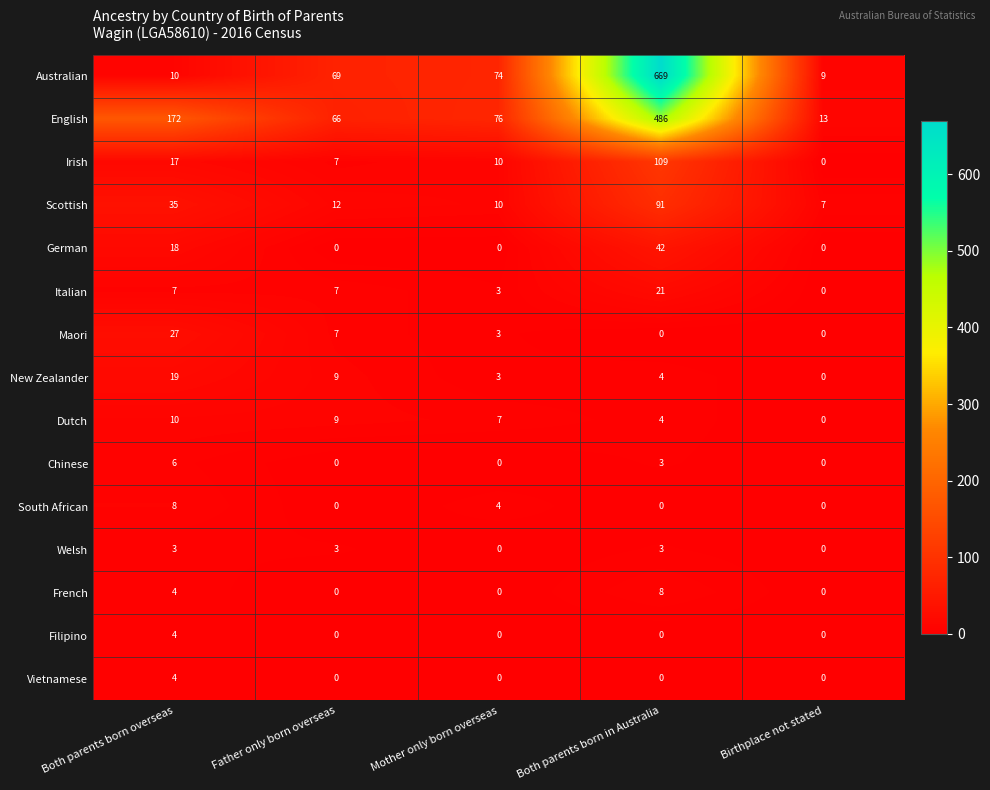

What is the sum of all Filipino values?

4